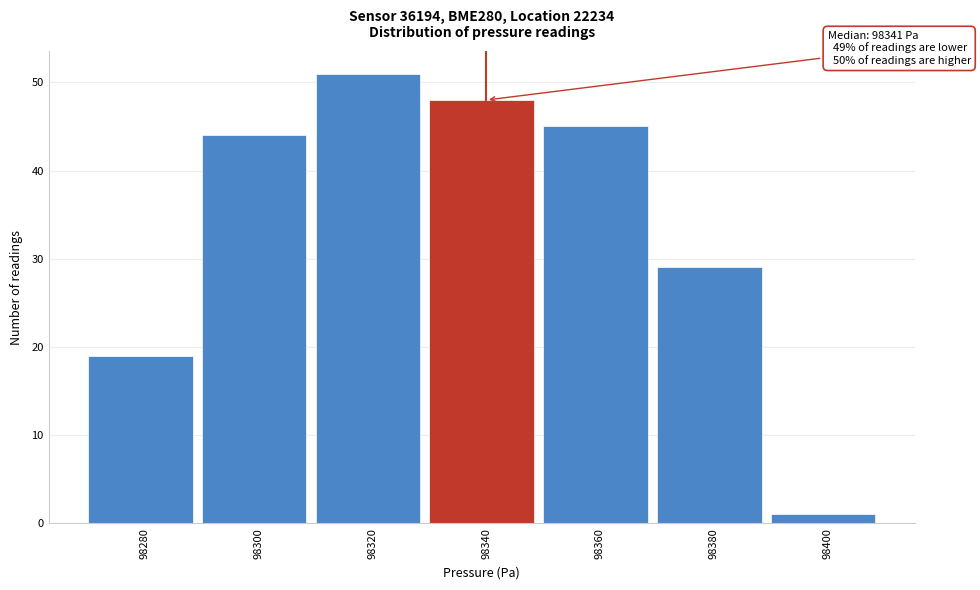

Reading right to left, transcribe all the data shown in this chart.

98400=1	98380=29	98360=45	98340=48	98320=51	98300=44	98280=19